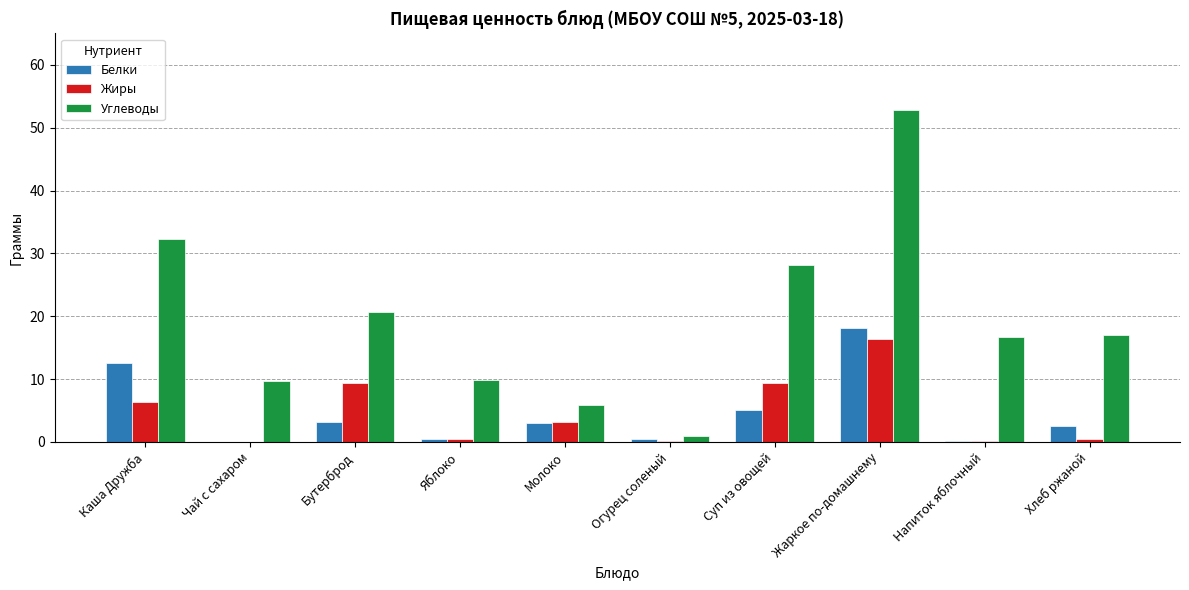

The Белки series shows 12.5 at Каша Дружба. True or false?

True